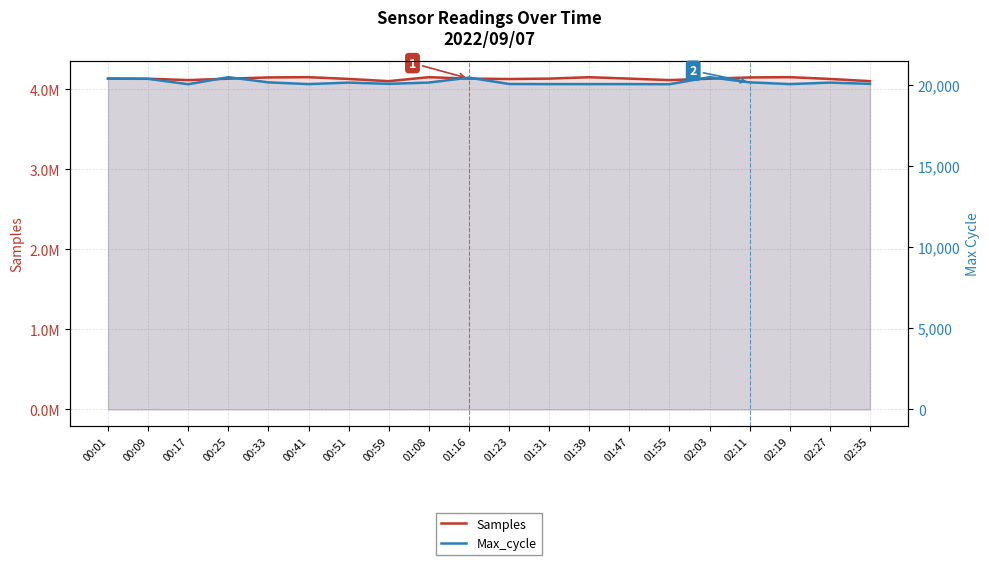

Is it true that Max_cycle equals 20141 at 02:27?

True